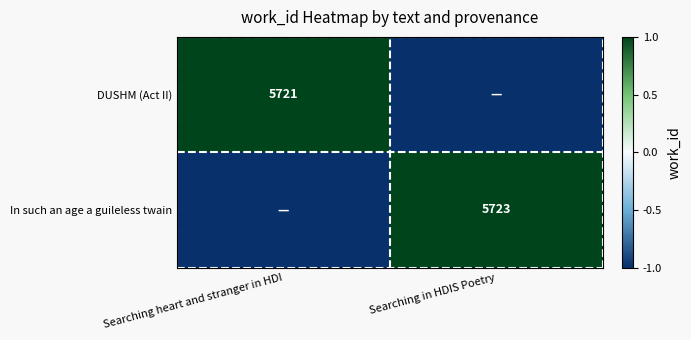

The value of DUSHM (Act II) at Searching heart and stranger in HDI is 5721. True or false?

True